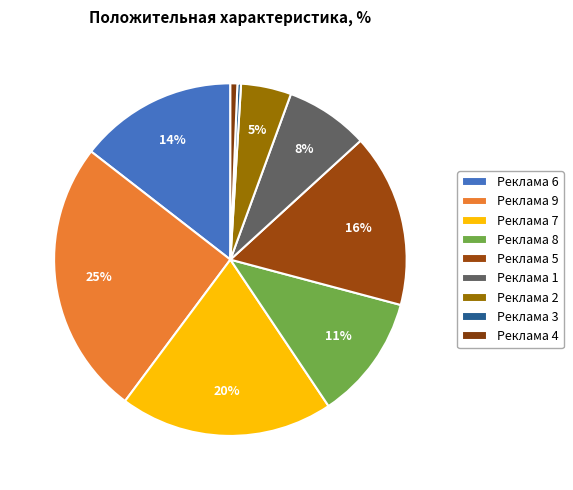

Approximately how many times larger is the value at Реклама 2 compared to Реклама 4?

7.2